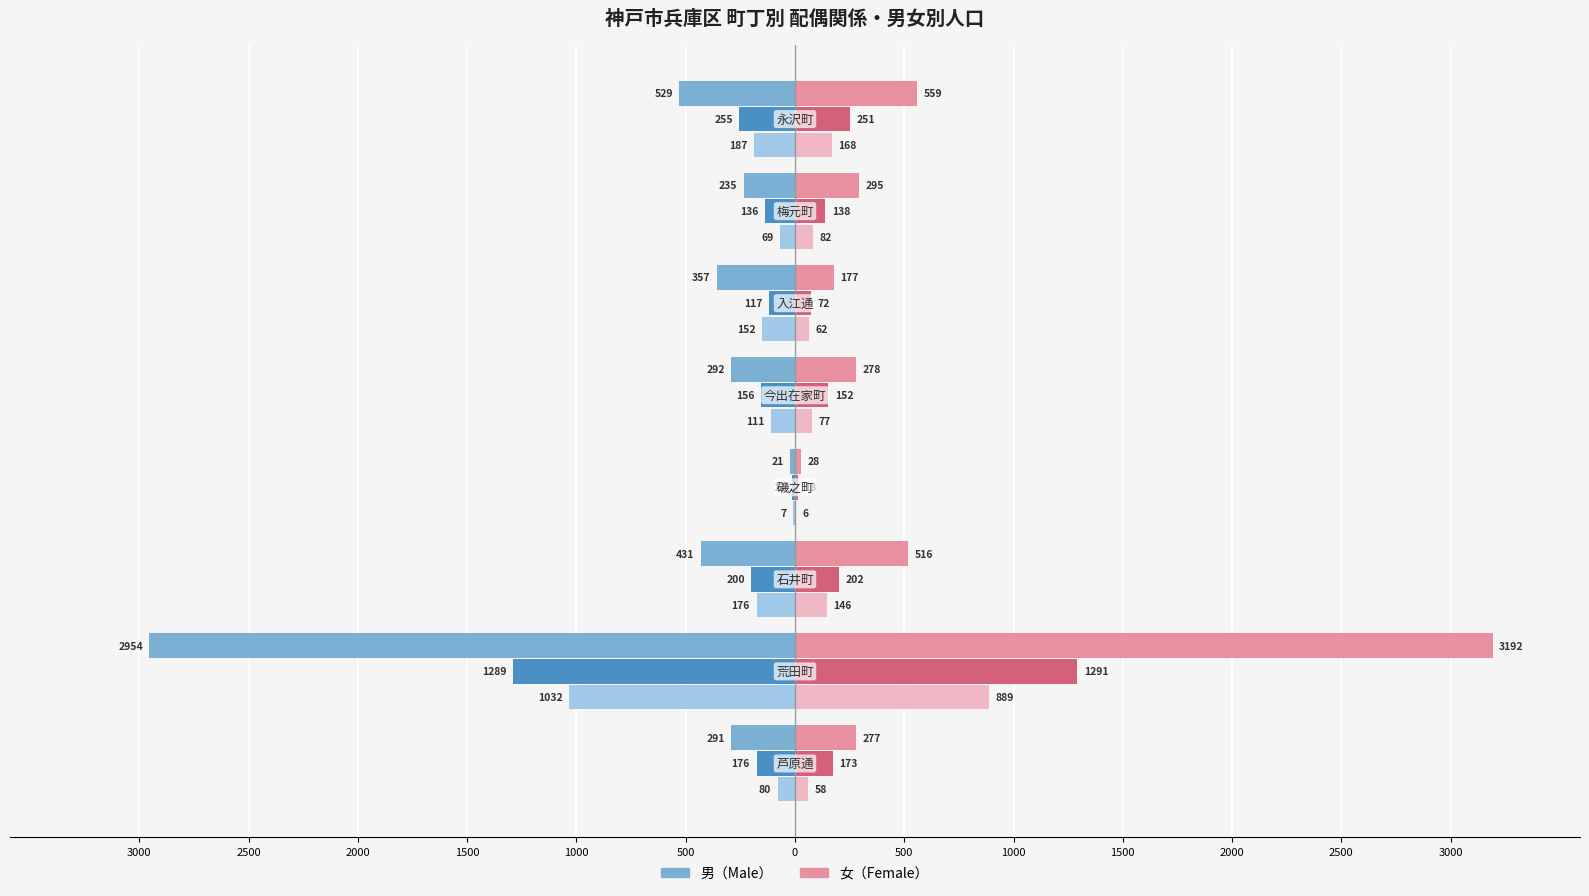

What is the value of the 未婚（男） bar at the 1st from the left?

-80